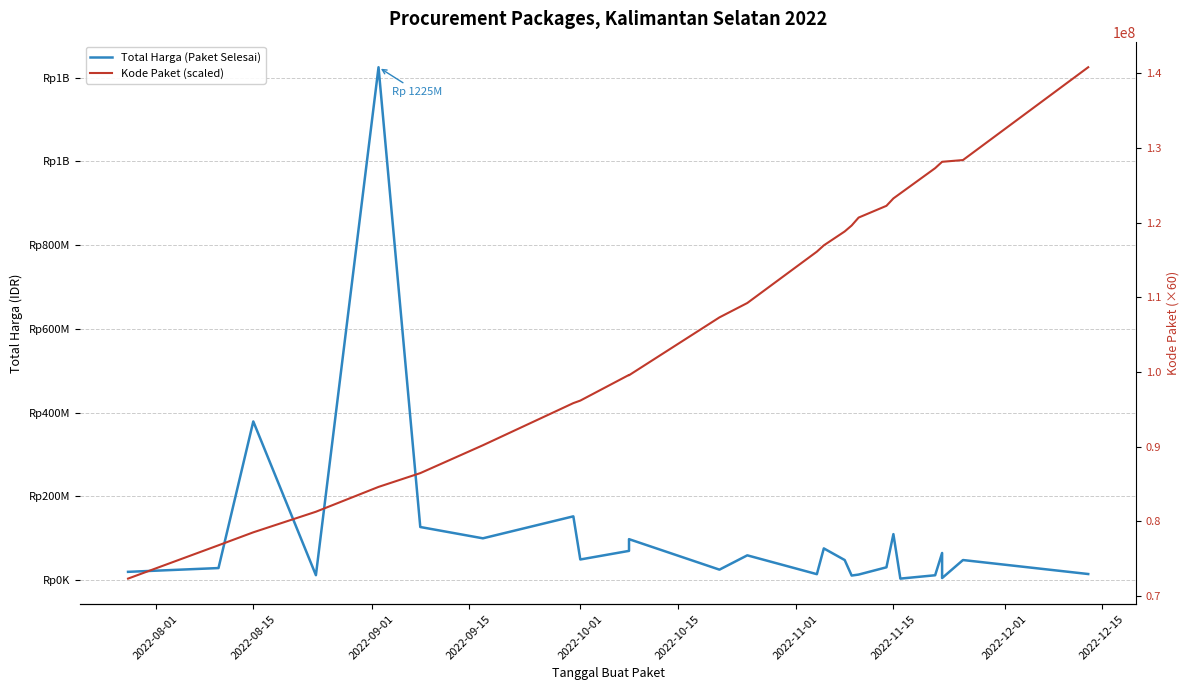

True or false: Kode Paket (scaled) has a value of 129368236 at 2022-08-15.

False